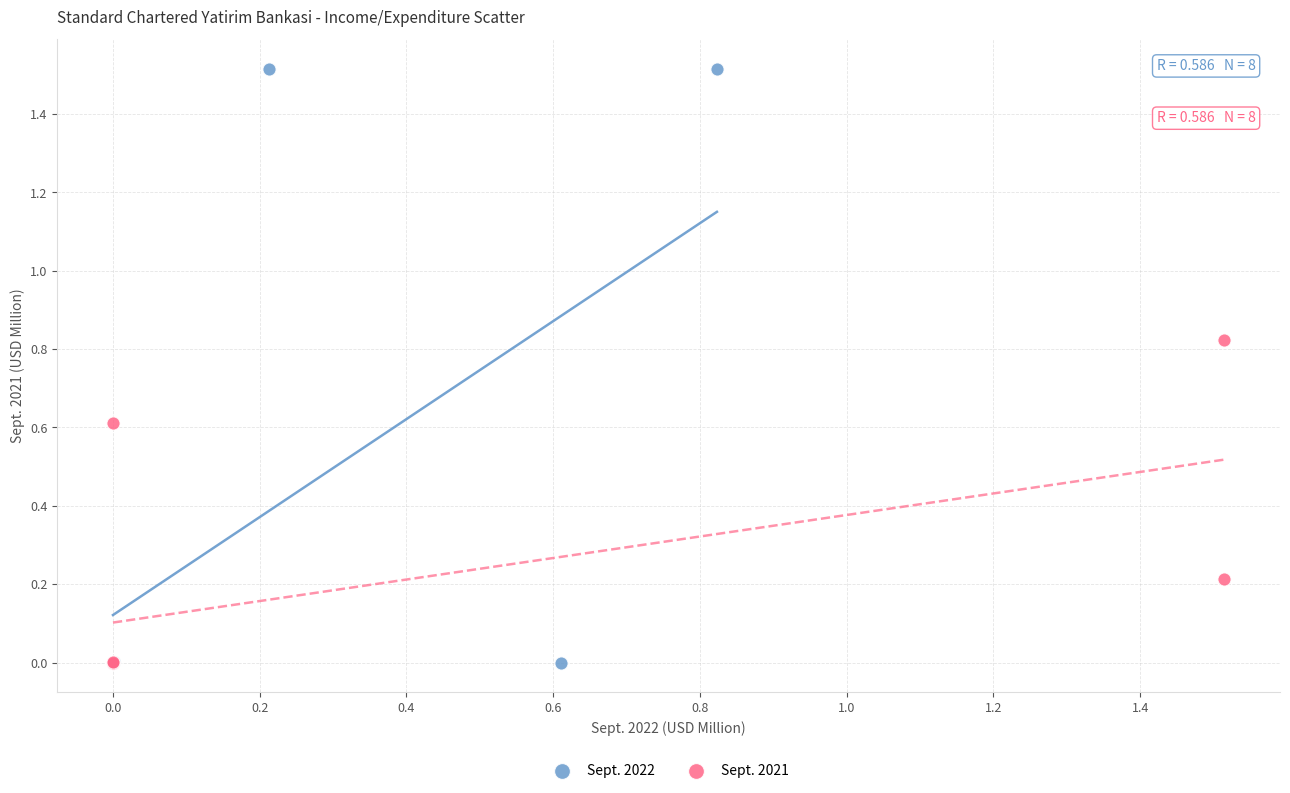

Which series reaches the maximum Y coordinate?

Sept. 2022